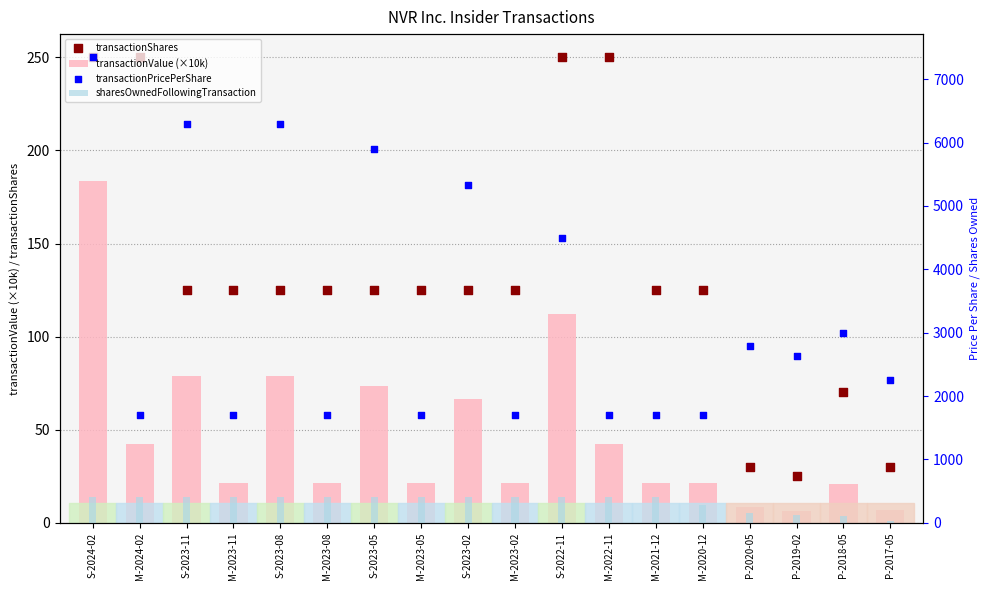

Is the value of transactionPricePerShare at M-2021-12 greater than the value of transactionShares at M-2023-05?

Yes